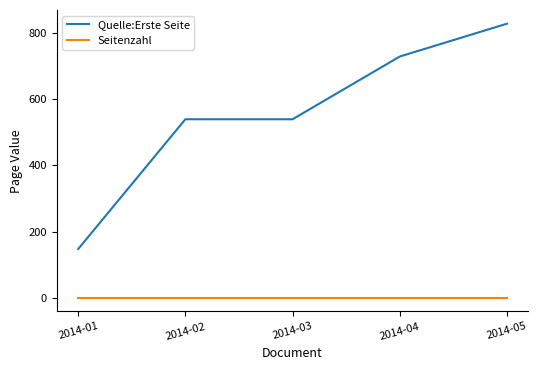

What is the minimum value for Quelle:Erste Seite?

148